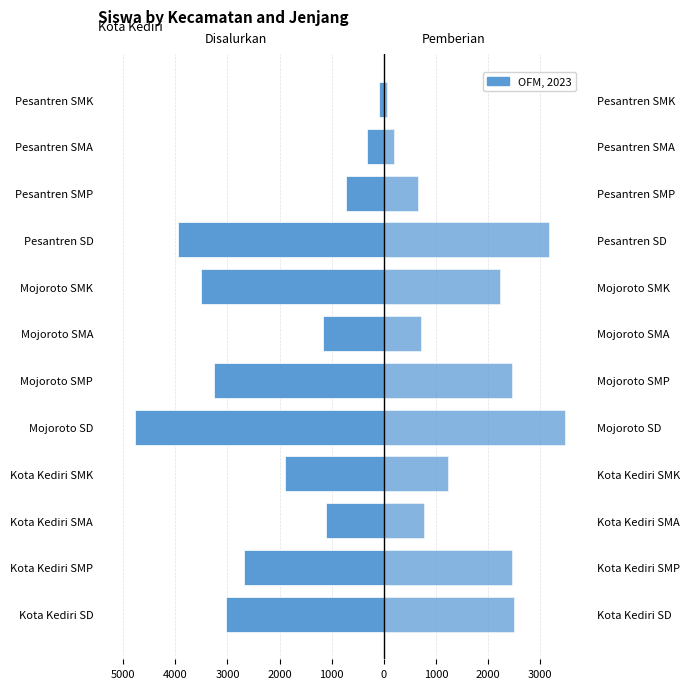

Which has a higher value, Mojoroto SMP or Pesantren SMP?

Pesantren SMP